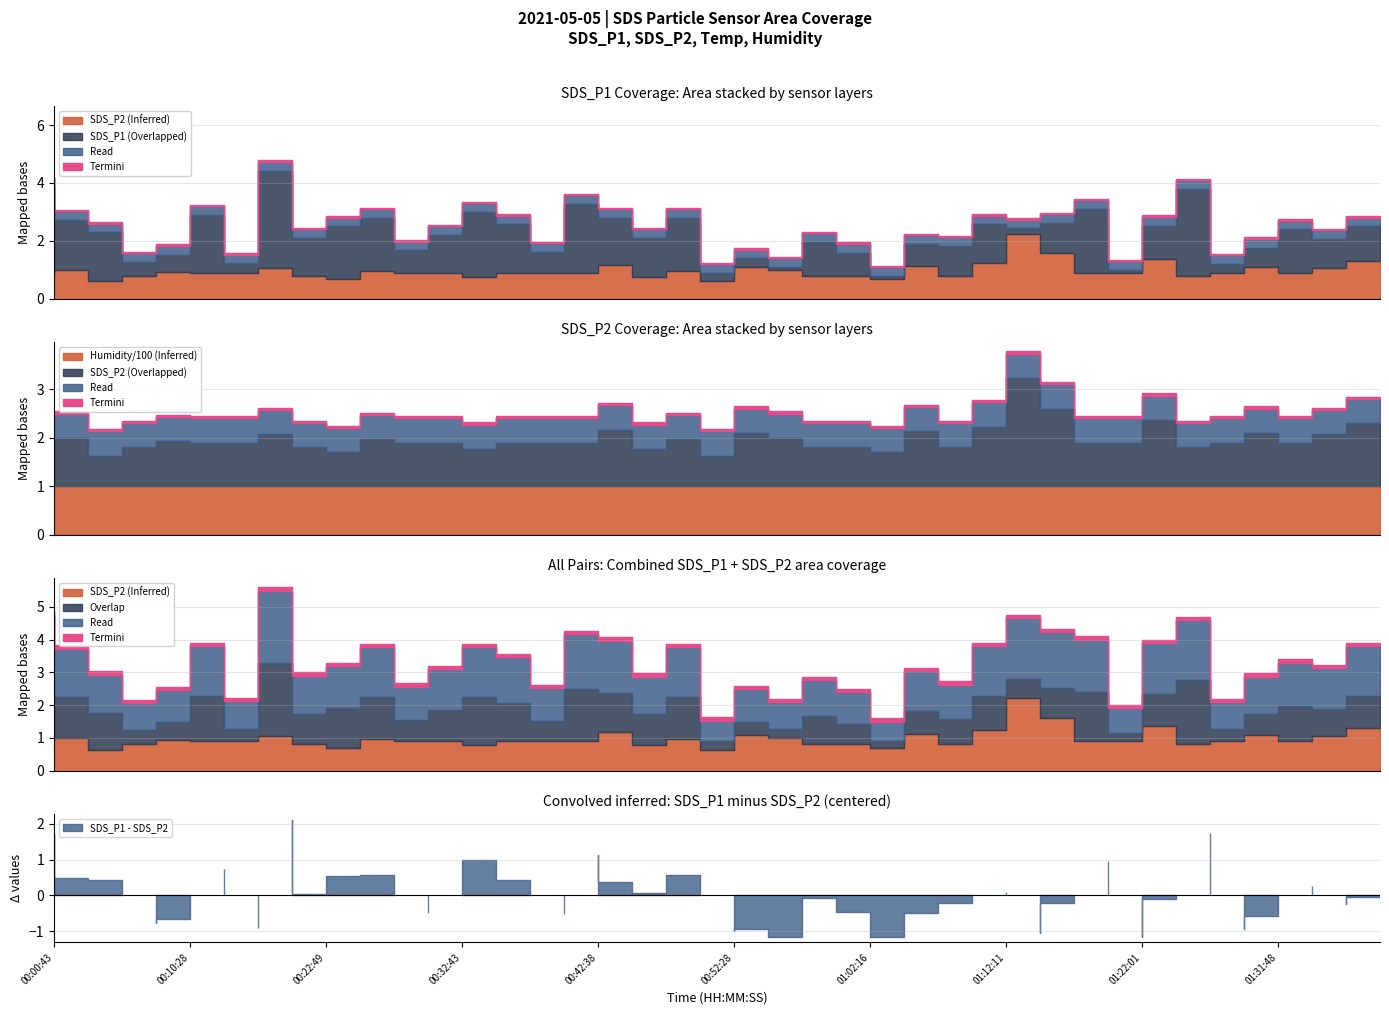

How many series are shown in this chart?

4